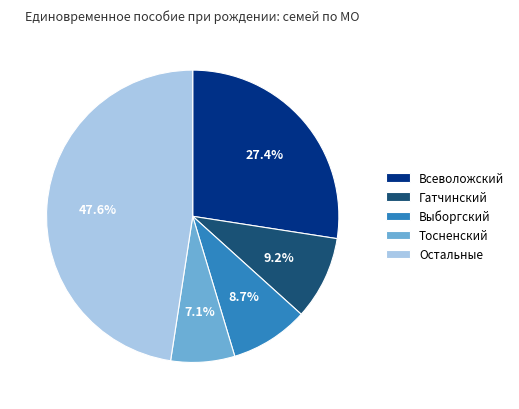

How many slices are in this pie chart?

5